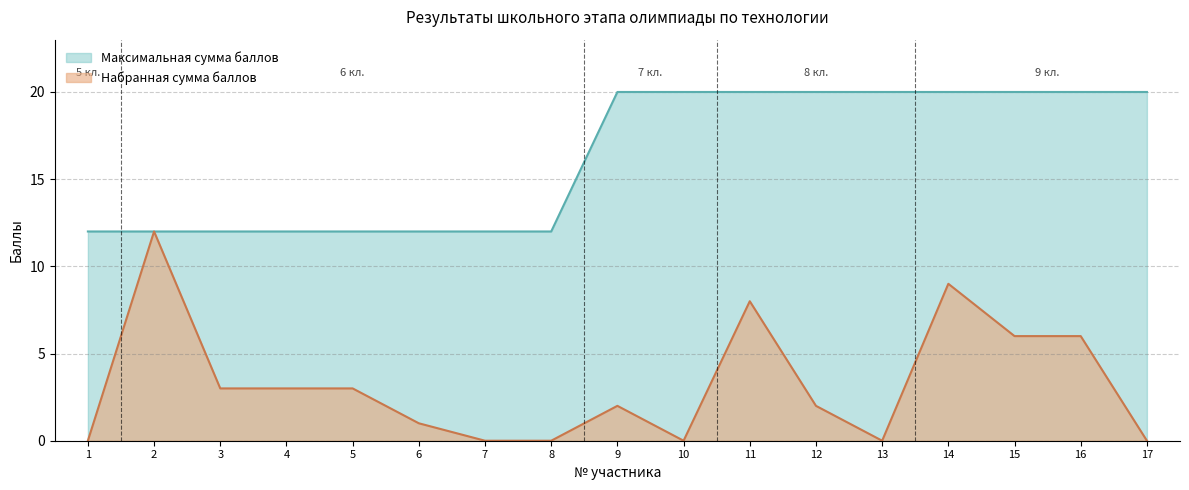

How many categories are shown in the chart?

17